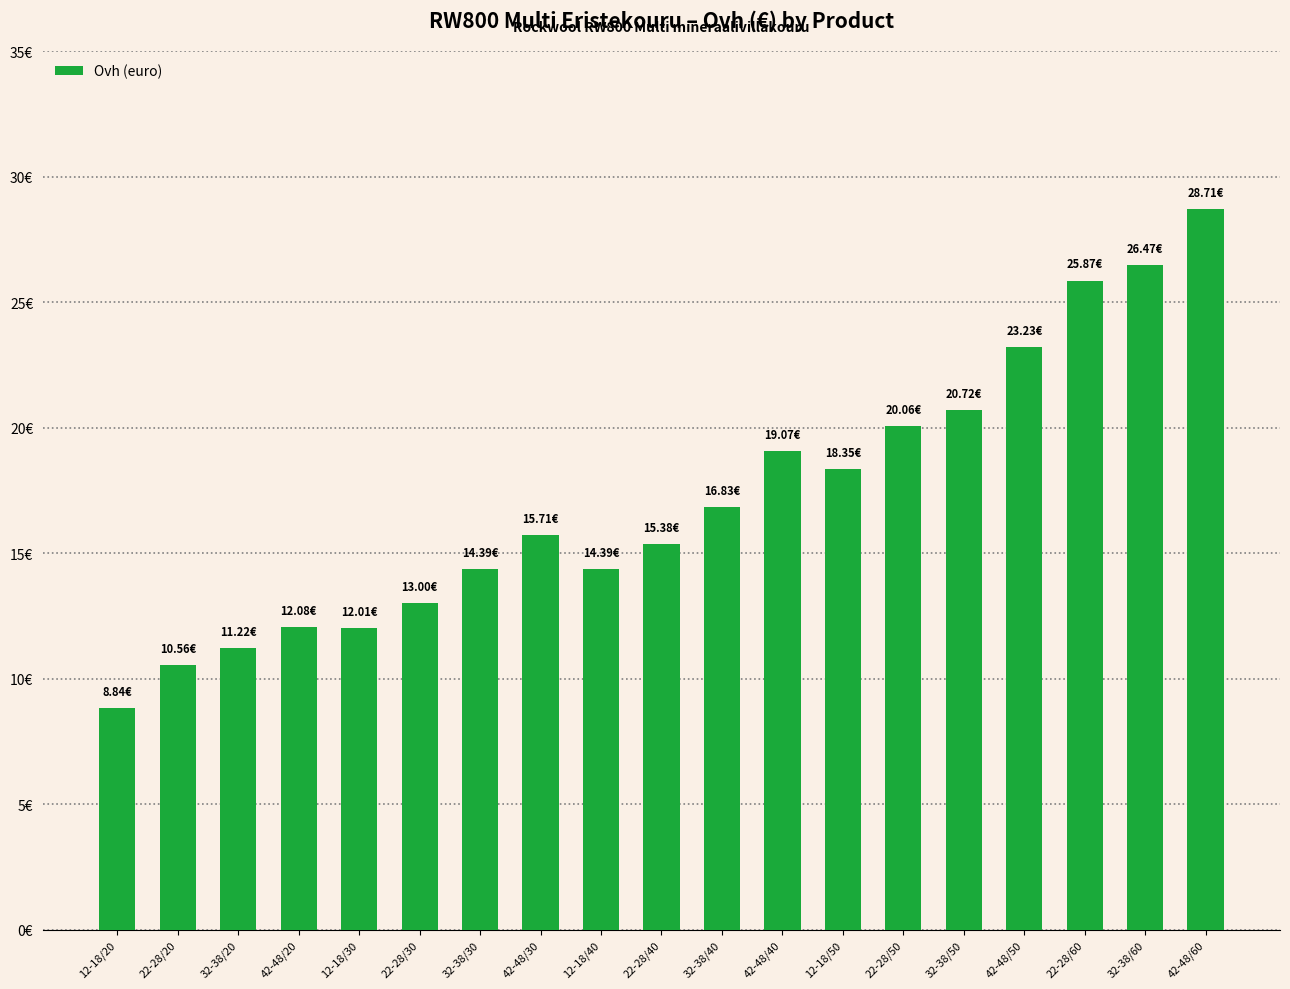

Are the bars horizontal?

No